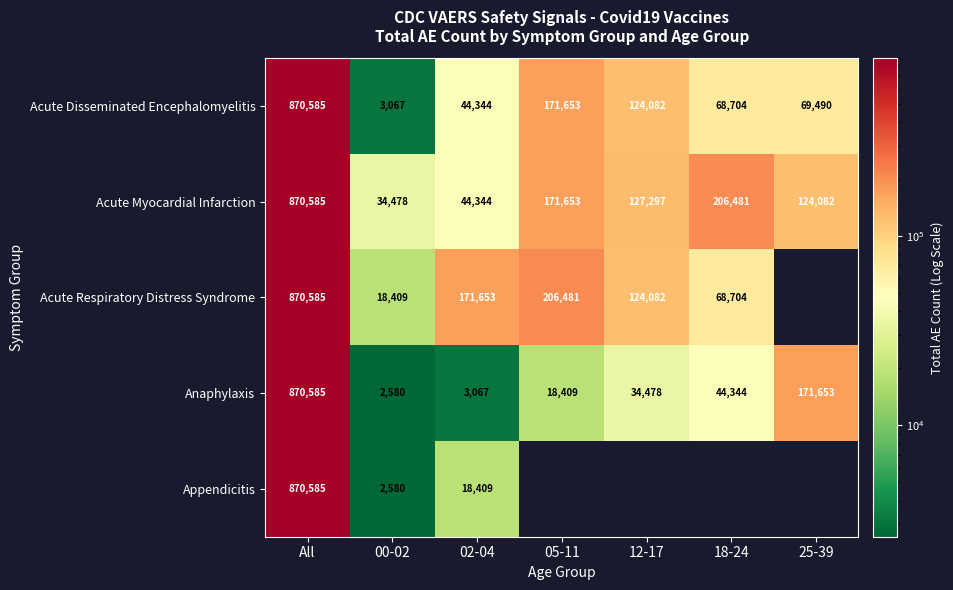

True or false: Acute Respiratory Distress Syndrome has a value of 68704 at 18-24.

True